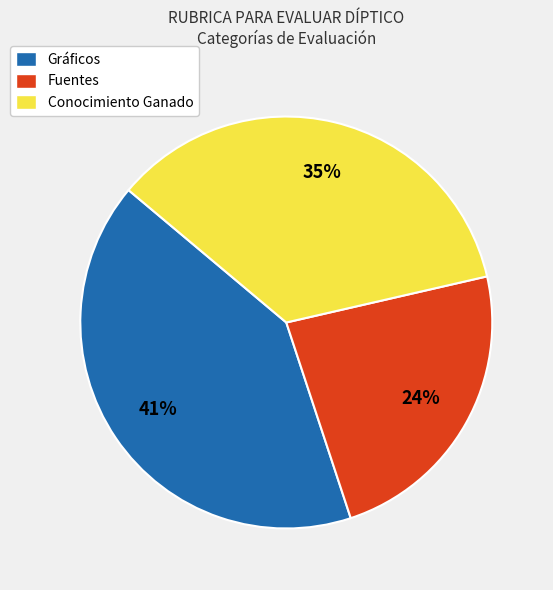

Which has a higher value, Gráficos or Fuentes?

Gráficos